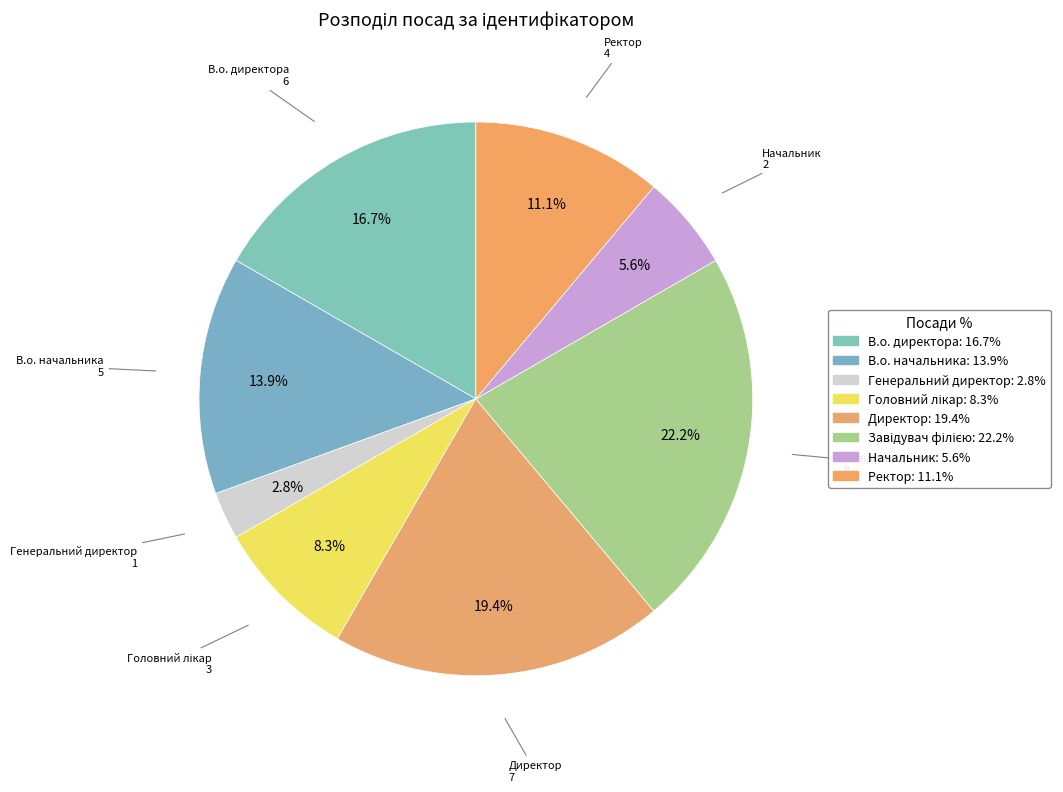

What percentage do В.о. директора and Директор together represent?

36.1%